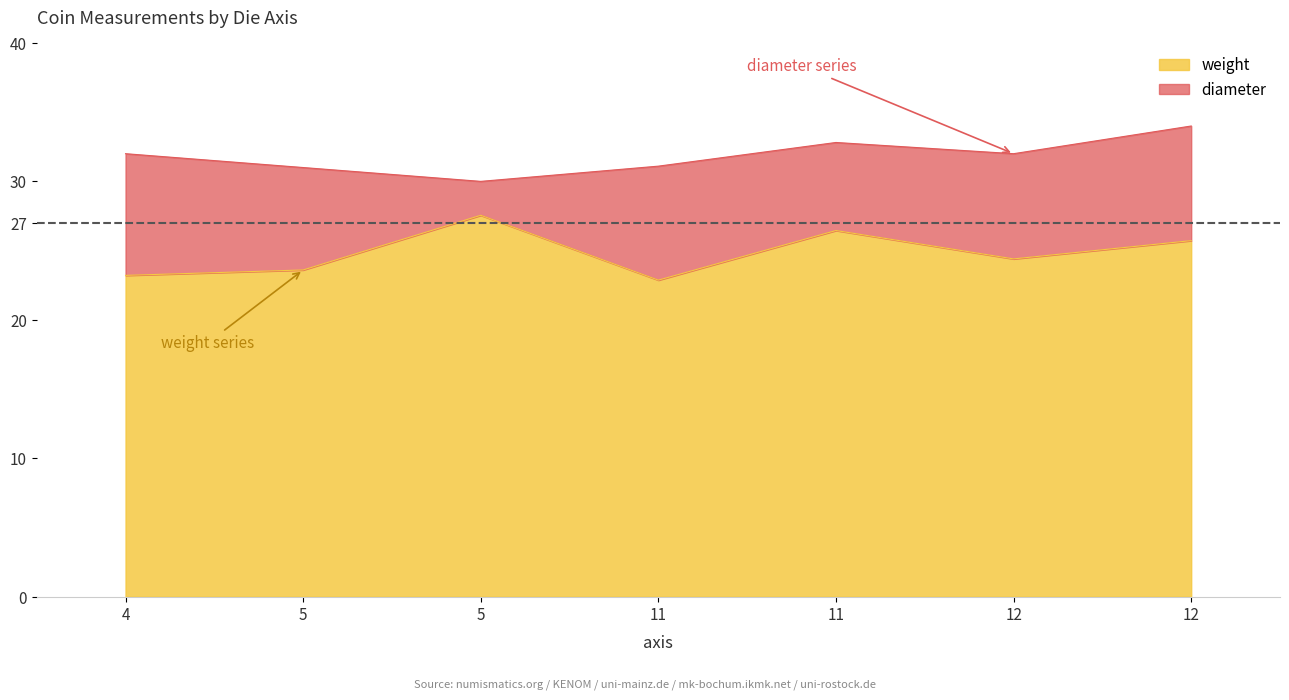

True or false: diameter and weight cross at least once.

False